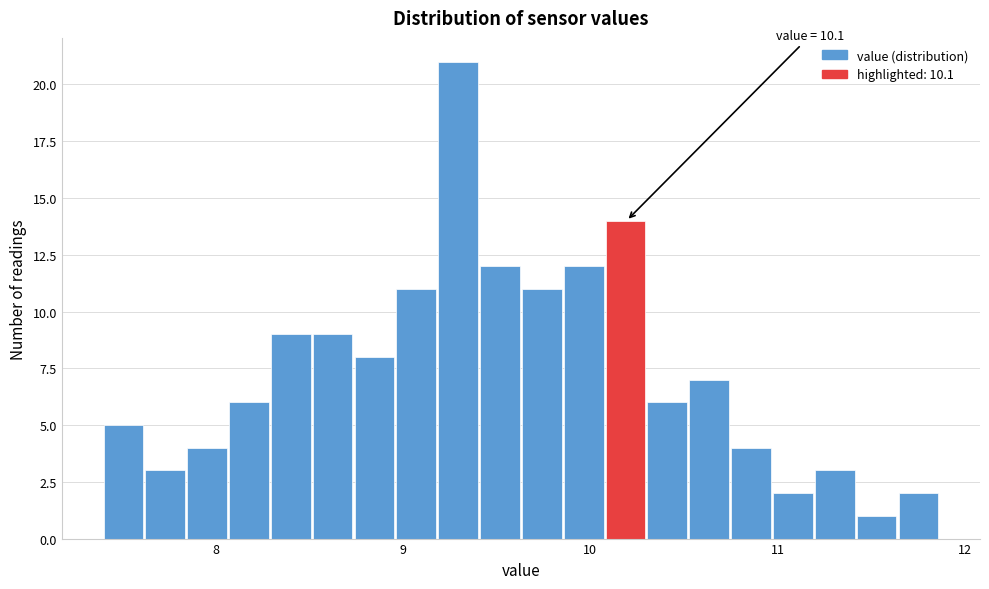

Around what value on the x-axis is the tallest bar? Give the approximate position of its centre, as read against the axis.

9.3